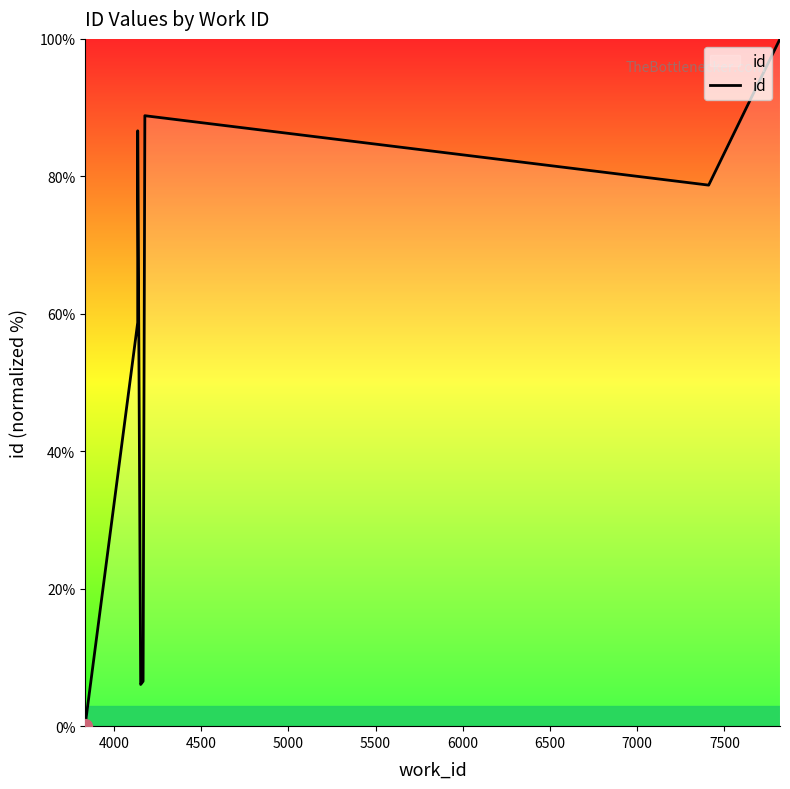

What is the difference between the second highest and second lowest values?

82.8